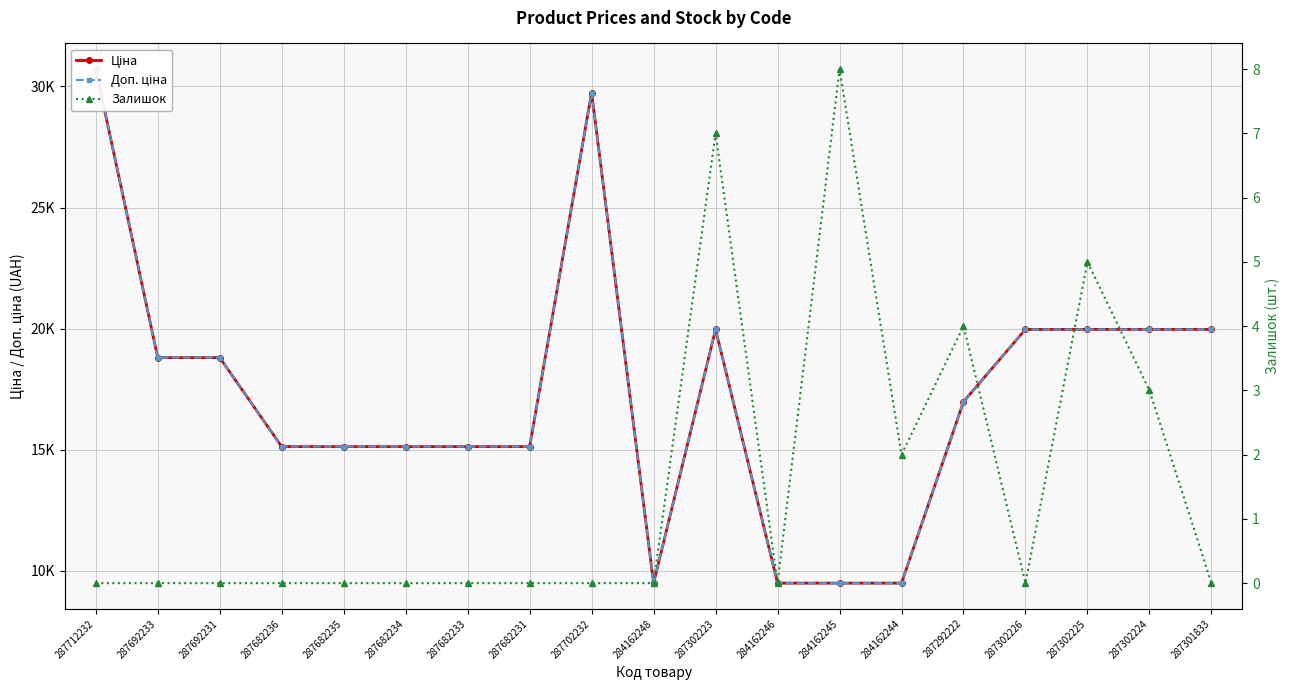

At how many categories does at least one series exceed 19796?

7